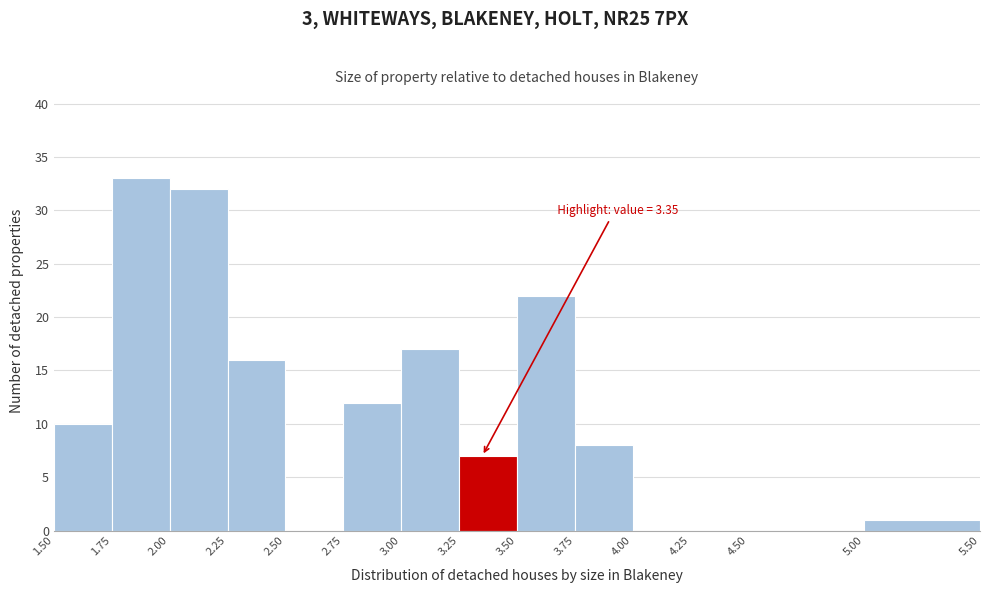

Which range on the x-axis has the tallest bar?

1.75 to 2.00